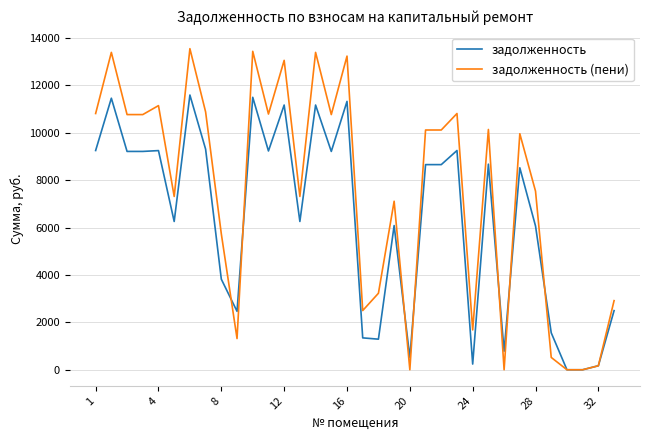

Which series has the largest range (max minus min)?

задолженность (пени)